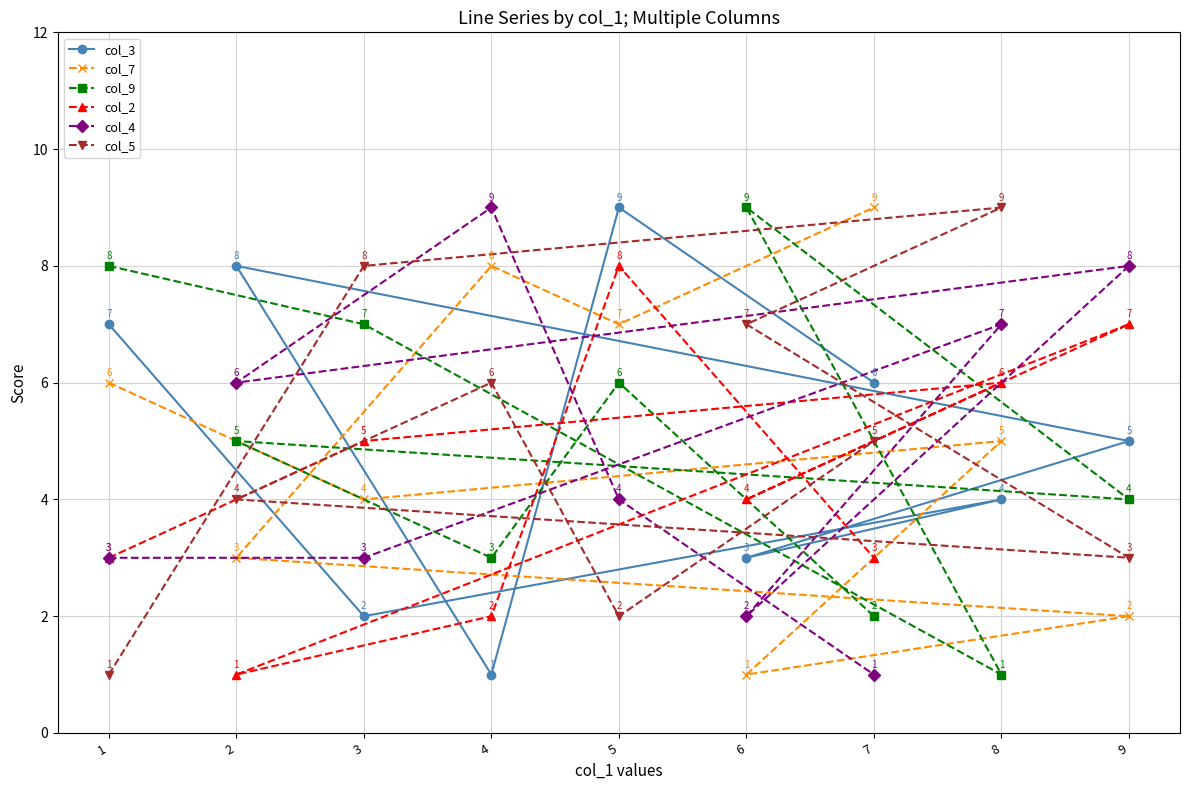

Is it true that col_2 equals 11 at 5?

False